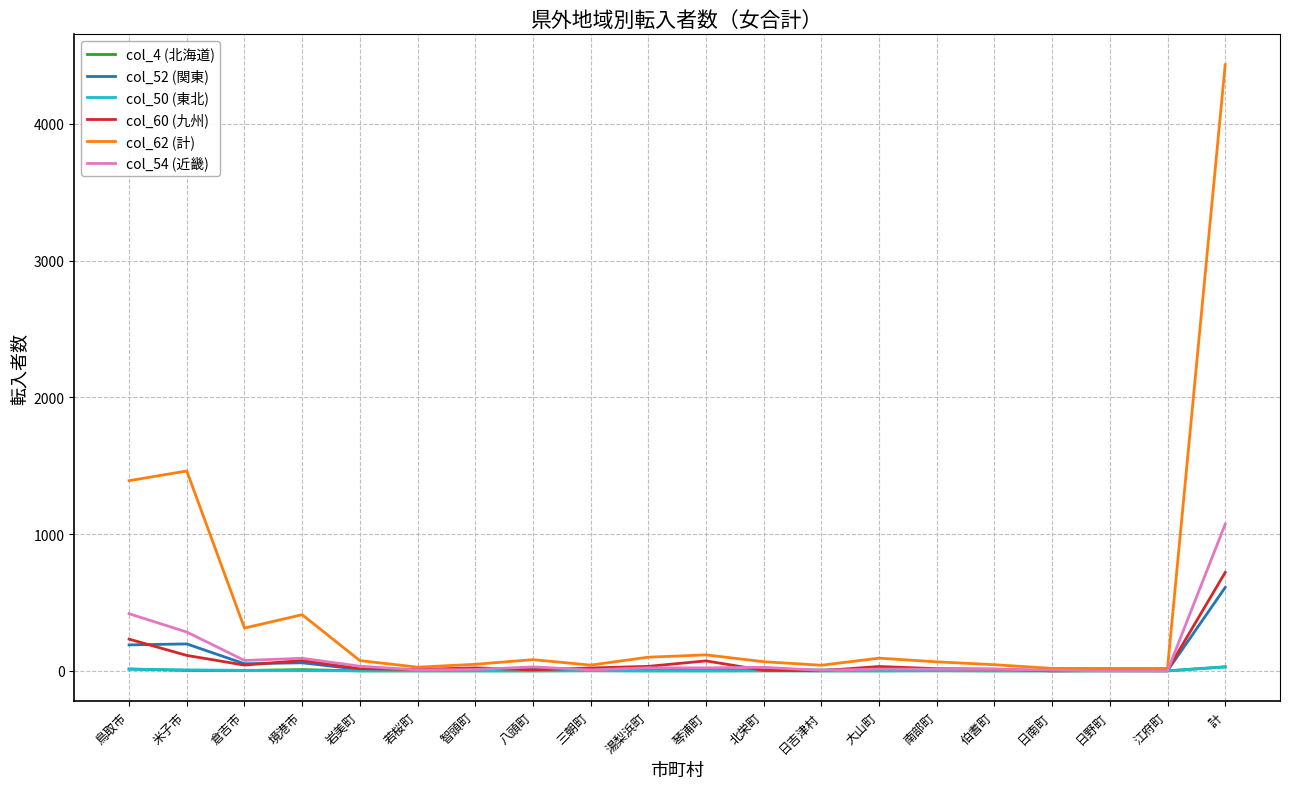

What is the spread (max minus min) of values at 南部町?

66